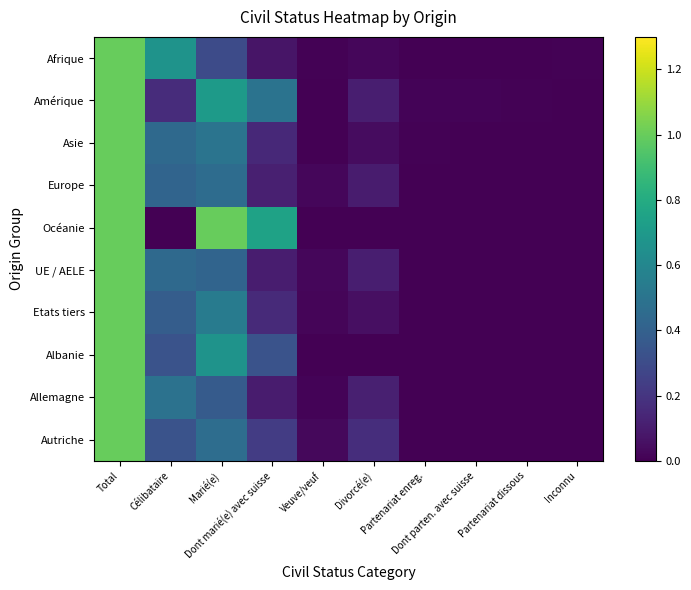

Reading right to left, extract all data points from this chart.

Afrique: Inconnu=0.0	Partenariat dissous=0.0	Dont parten. avec suisse=0.0	Partenariat enreg.=0.0	Divorcé(e)=0.0	Veuve/veuf=0.0	Dont marié(e) avec suisse=0.1	Marié(e)=0.3	Célibataire=0.7	Total=1.0
Amérique: Inconnu=0.0	Partenariat dissous=0.0	Dont parten. avec suisse=0.0	Partenariat enreg.=0.0	Divorcé(e)=0.1	Veuve/veuf=0.0	Dont marié(e) avec suisse=0.5	Marié(e)=0.7	Célibataire=0.2	Total=1.0
Asie: Inconnu=0.0	Partenariat dissous=0.0	Dont parten. avec suisse=0.0	Partenariat enreg.=0.0	Divorcé(e)=0.0	Veuve/veuf=0.0	Dont marié(e) avec suisse=0.1	Marié(e)=0.5	Célibataire=0.4	Total=1.0
Europe: Inconnu=0.0	Partenariat dissous=0.0	Dont parten. avec suisse=0.0	Partenariat enreg.=0.0	Divorcé(e)=0.1	Veuve/veuf=0.0	Dont marié(e) avec suisse=0.1	Marié(e)=0.5	Célibataire=0.4	Total=1.0
Océanie: Inconnu=0.0	Partenariat dissous=0.0	Dont parten. avec suisse=0.0	Partenariat enreg.=0.0	Divorcé(e)=0.0	Veuve/veuf=0.0	Dont marié(e) avec suisse=0.8	Marié(e)=1.0	Célibataire=0.0	Total=1.0
UE / AELE: Inconnu=0.0	Partenariat dissous=0.0	Dont parten. avec suisse=0.0	Partenariat enreg.=0.0	Divorcé(e)=0.1	Veuve/veuf=0.0	Dont marié(e) avec suisse=0.1	Marié(e)=0.4	Célibataire=0.4	Total=1.0
Etats tiers: Inconnu=0.0	Partenariat dissous=0.0	Dont parten. avec suisse=0.0	Partenariat enreg.=0.0	Divorcé(e)=0.1	Veuve/veuf=0.0	Dont marié(e) avec suisse=0.2	Marié(e)=0.5	Célibataire=0.4	Total=1.0
Albanie: Inconnu=0.0	Partenariat dissous=0.0	Dont parten. avec suisse=0.0	Partenariat enreg.=0.0	Divorcé(e)=0.0	Veuve/veuf=0.0	Dont marié(e) avec suisse=0.3	Marié(e)=0.7	Célibataire=0.3	Total=1.0
Allemagne: Inconnu=0.0	Partenariat dissous=0.0	Dont parten. avec suisse=0.0	Partenariat enreg.=0.0	Divorcé(e)=0.1	Veuve/veuf=0.0	Dont marié(e) avec suisse=0.1	Marié(e)=0.4	Célibataire=0.5	Total=1.0
Autriche: Inconnu=0.0	Partenariat dissous=0.0	Dont parten. avec suisse=0.0	Partenariat enreg.=0.0	Divorcé(e)=0.2	Veuve/veuf=0.0	Dont marié(e) avec suisse=0.2	Marié(e)=0.5	Célibataire=0.3	Total=1.0